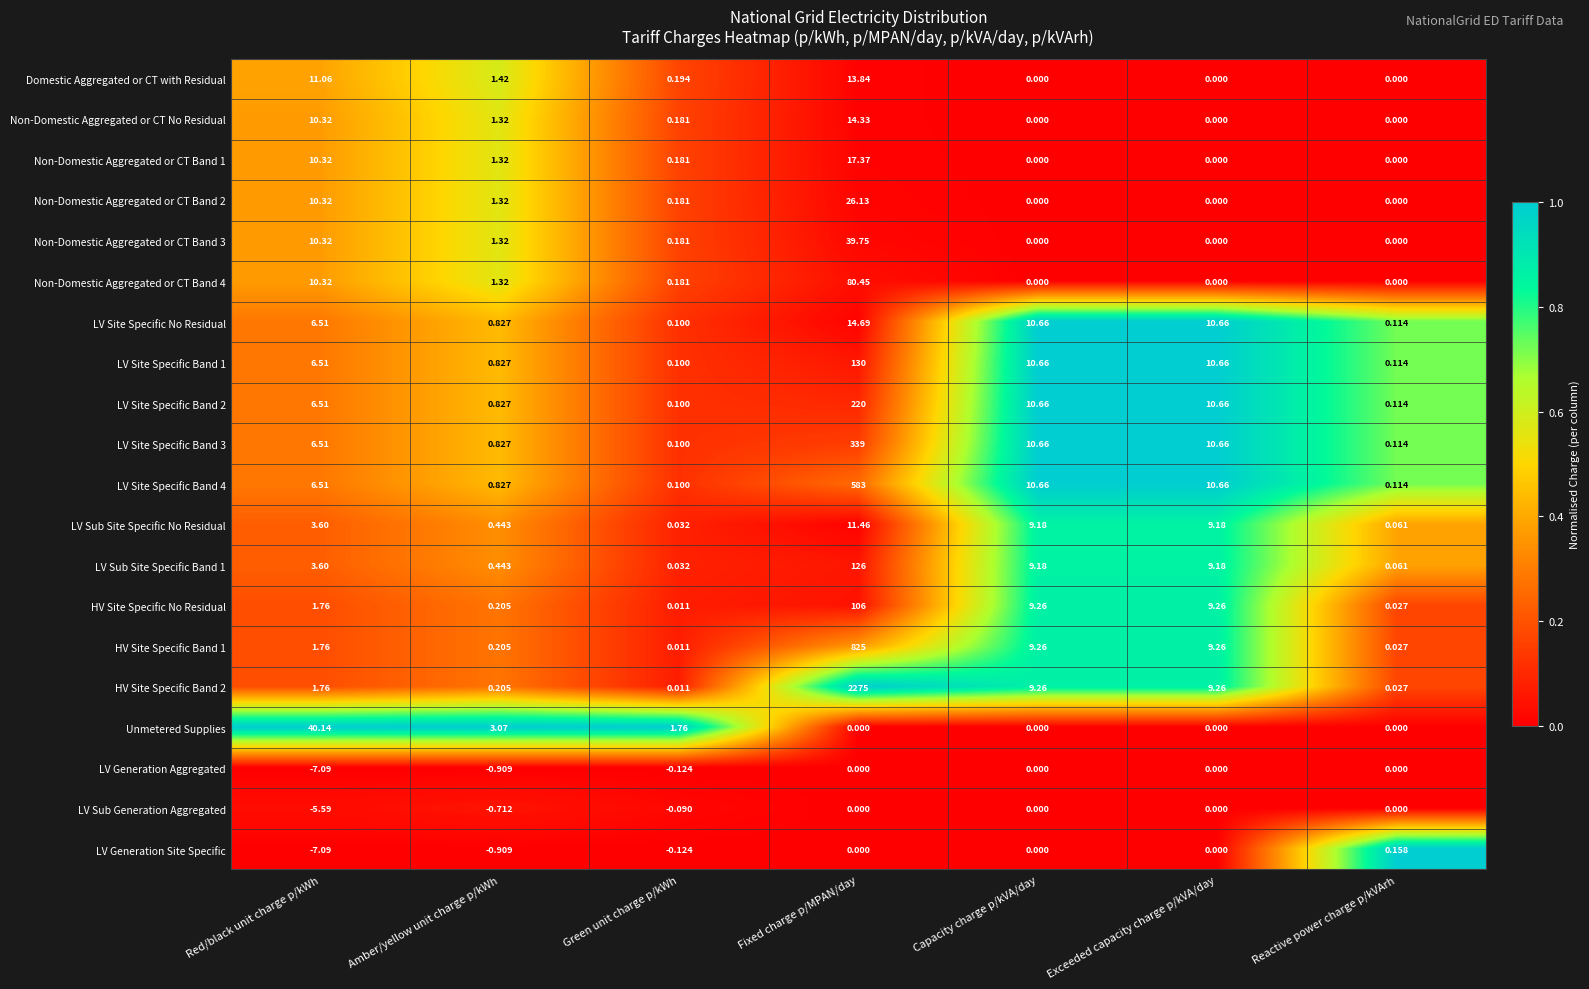

Is the value of Unmetered Supplies at Amber/yellow unit charge p/kWh greater than the value of HV Site Specific No Residual at Fixed charge p/MPAN/day?

No